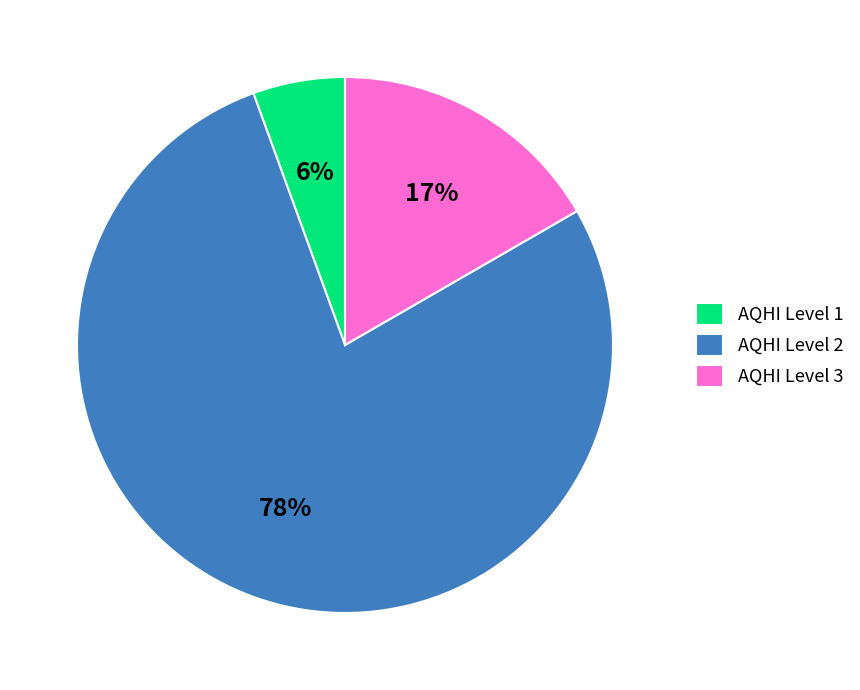

Is AQHI Level 2 the majority of the pie?

Yes